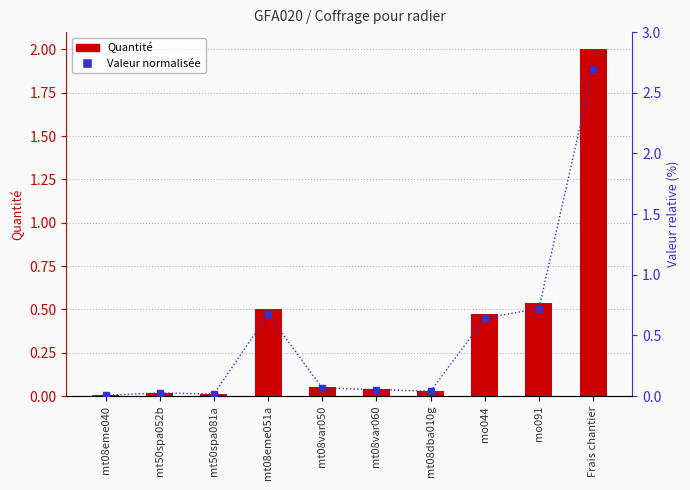

What is the difference between the maximum and minimum values in the Quantité series?

2.0